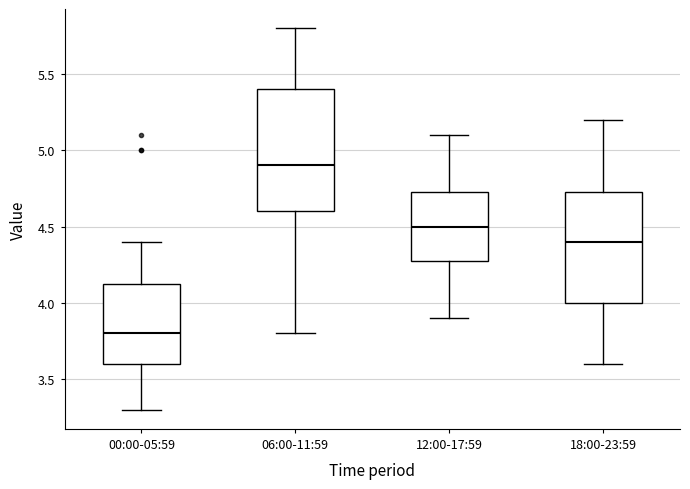

Which box has the highest median line?

06:00-11:59